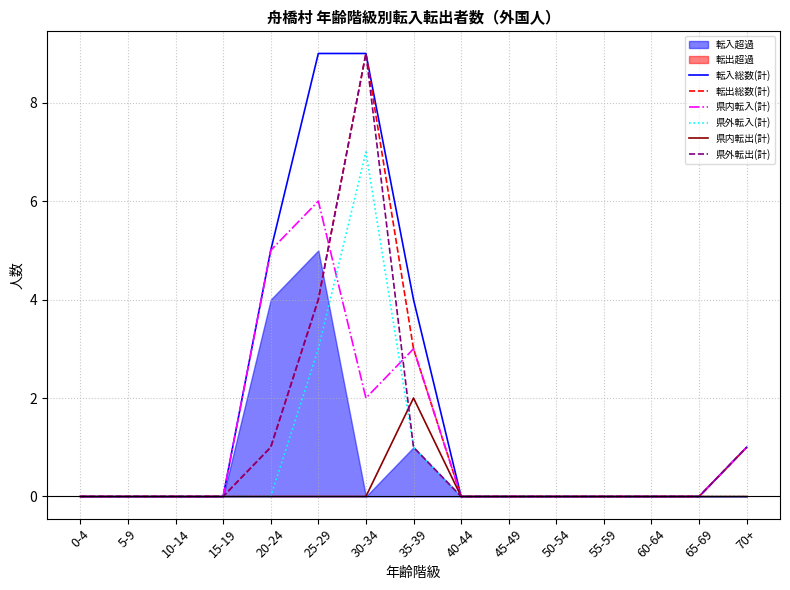

What is the sum of the 県外転出(計) values at 60-64 and 35-39?

1